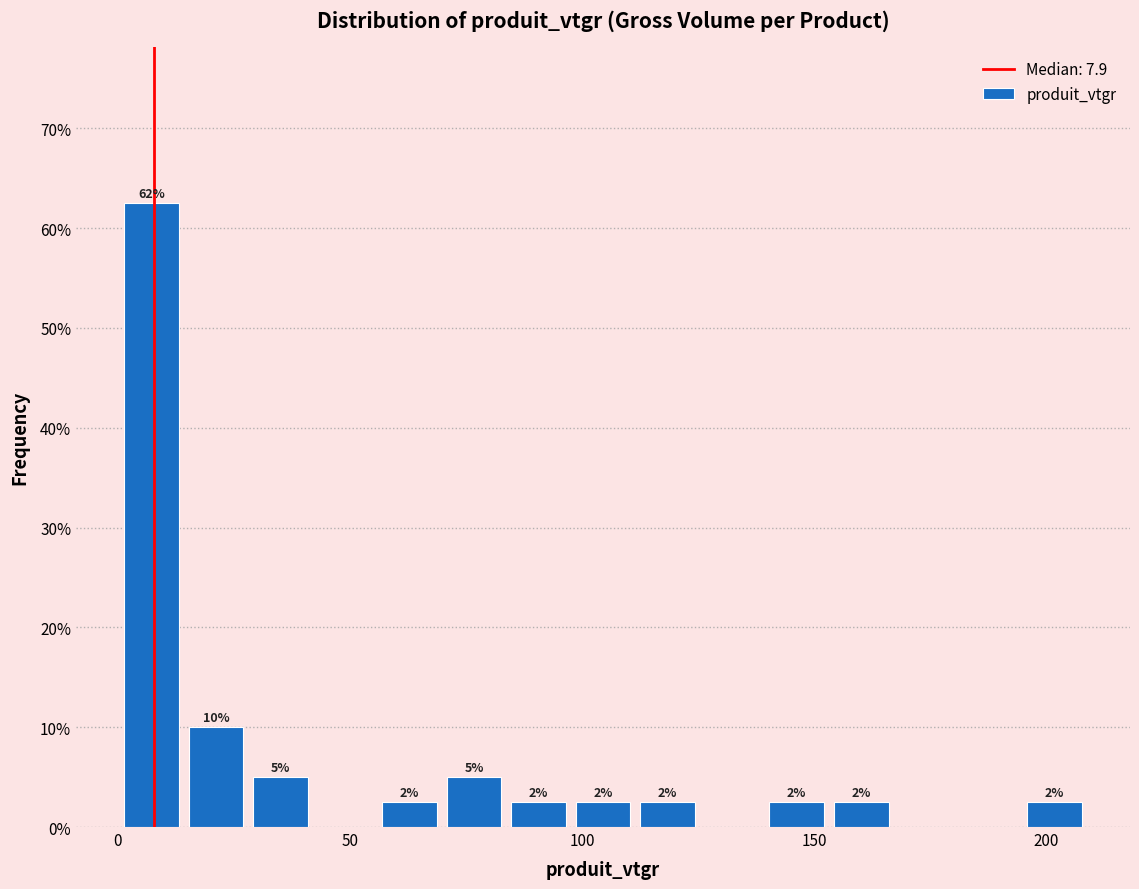

Read against the x-axis, roughly where is the centre of the tallest bar?

5